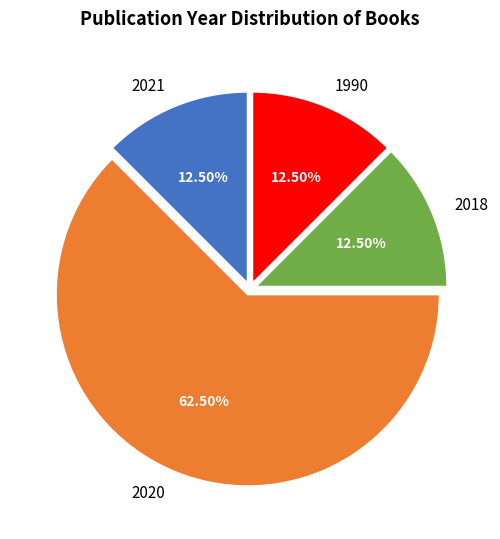

Does any single category account for the majority?

Yes